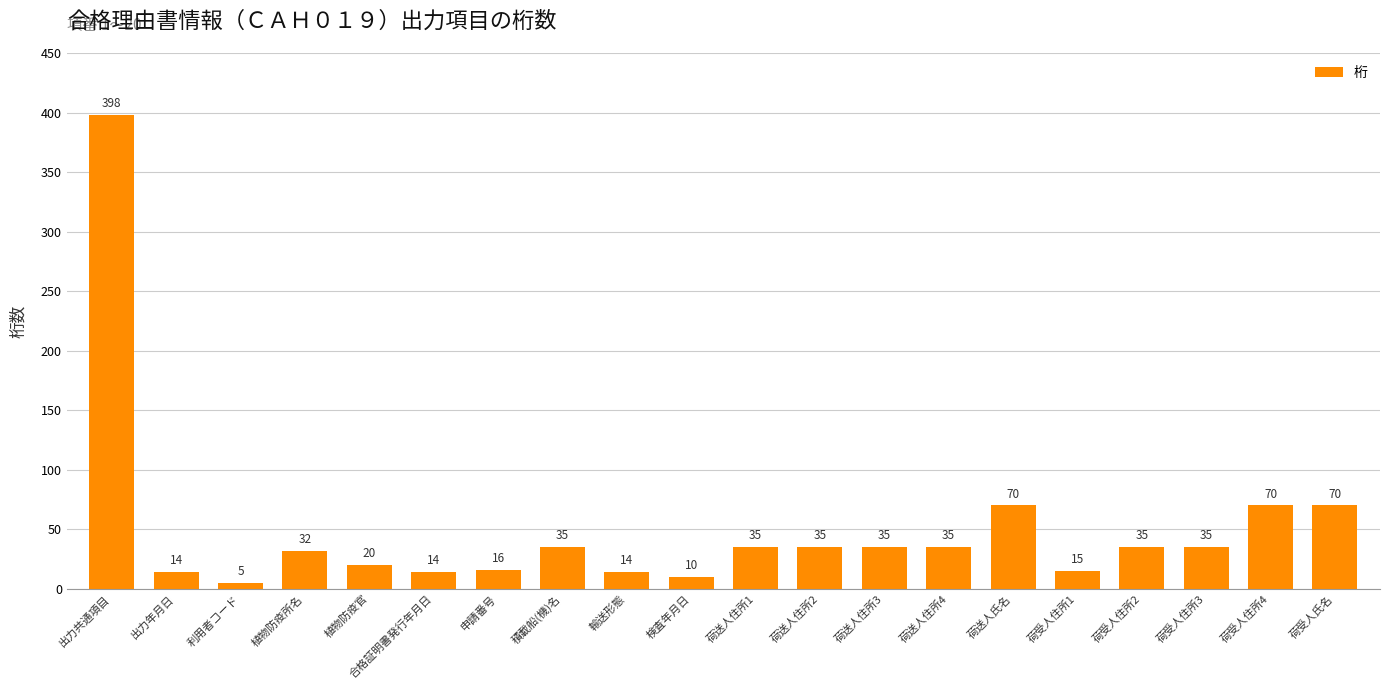

What is the label of the 11th bar from the left?

荷送人住所1